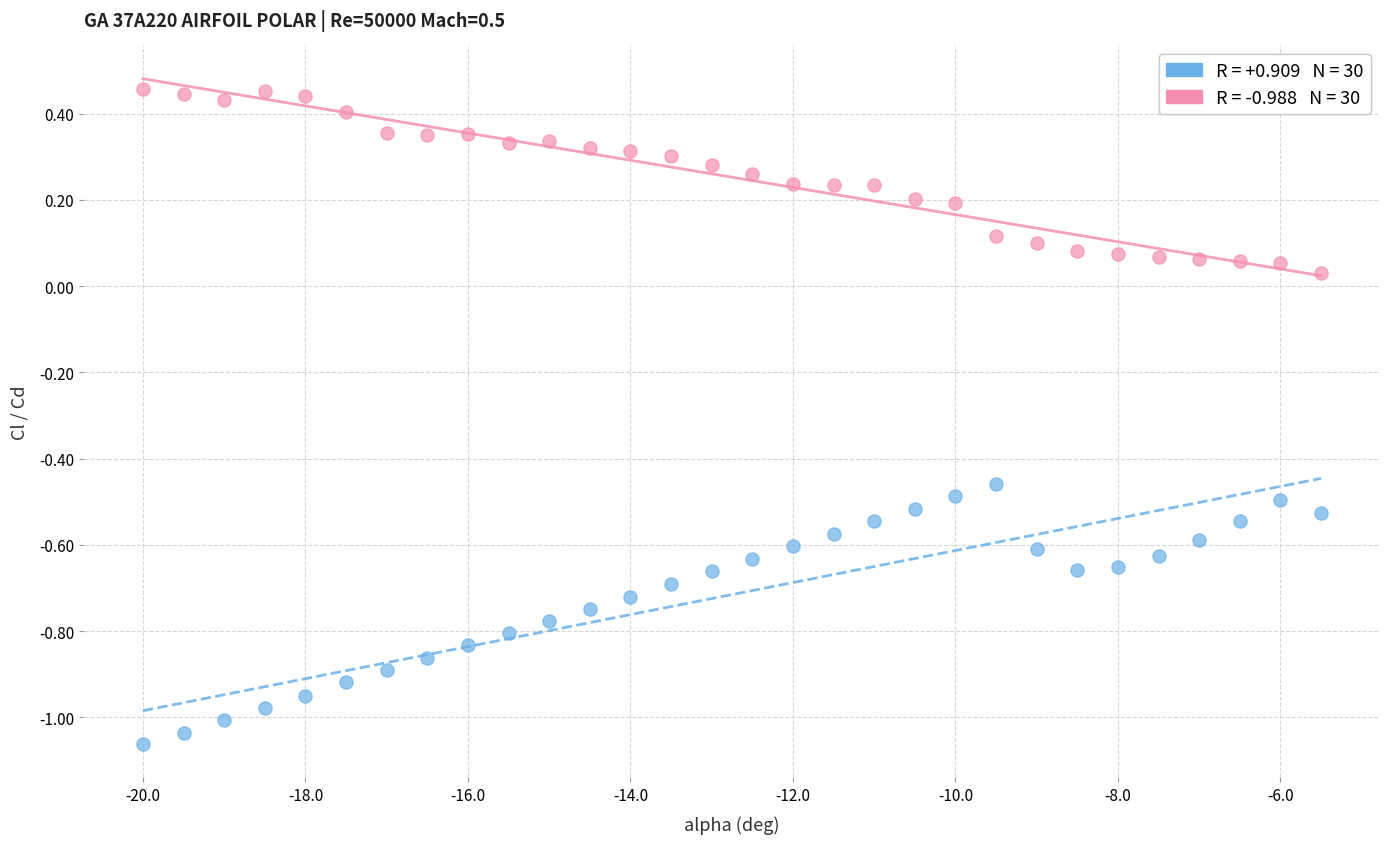

Across all data points, what is the range of Y values (max minus min)?

1.5